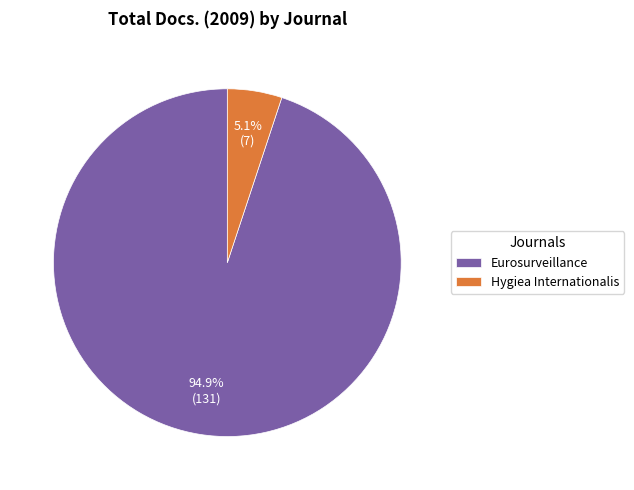

To the nearest percent, what portion does Eurosurveillance represent?

95%